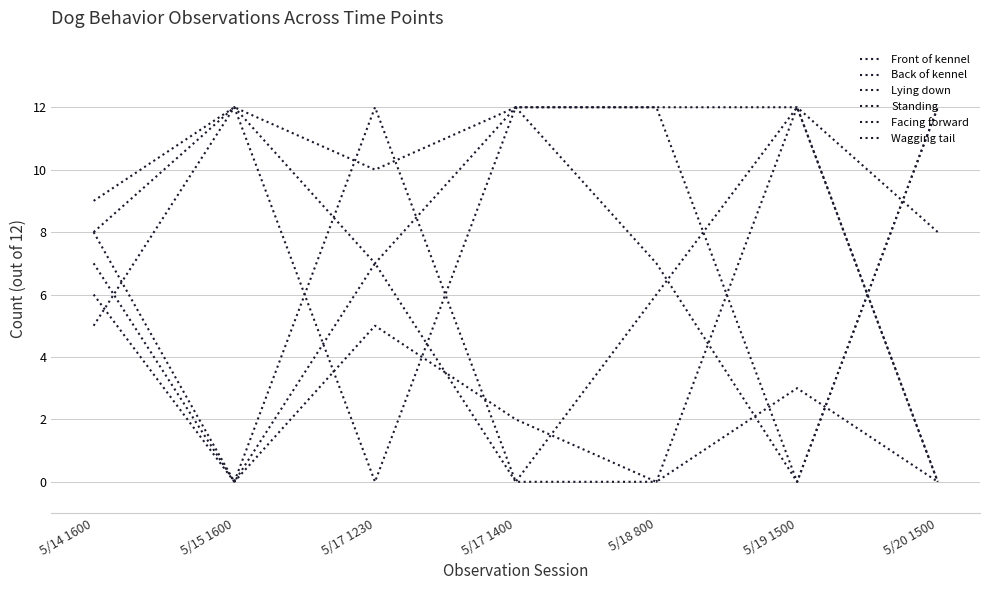

What are all the series names shown in the legend?

Front of kennel, Back of kennel, Lying down, Standing, Facing forward, Wagging tail